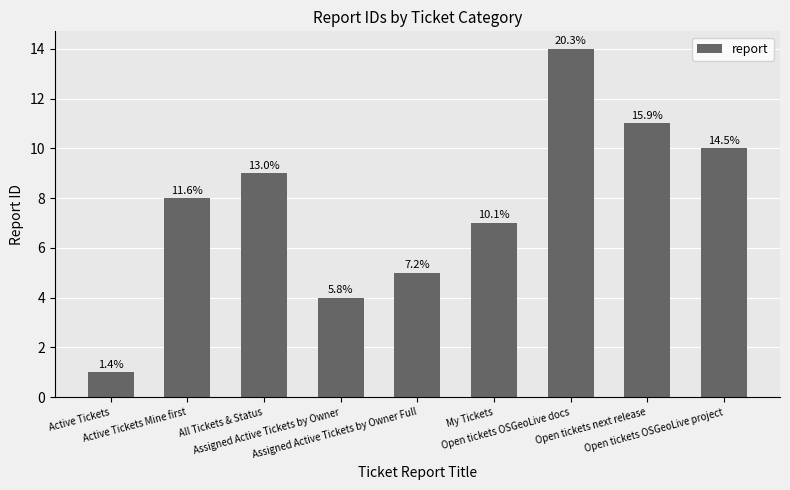

How many bars are there in total?

9